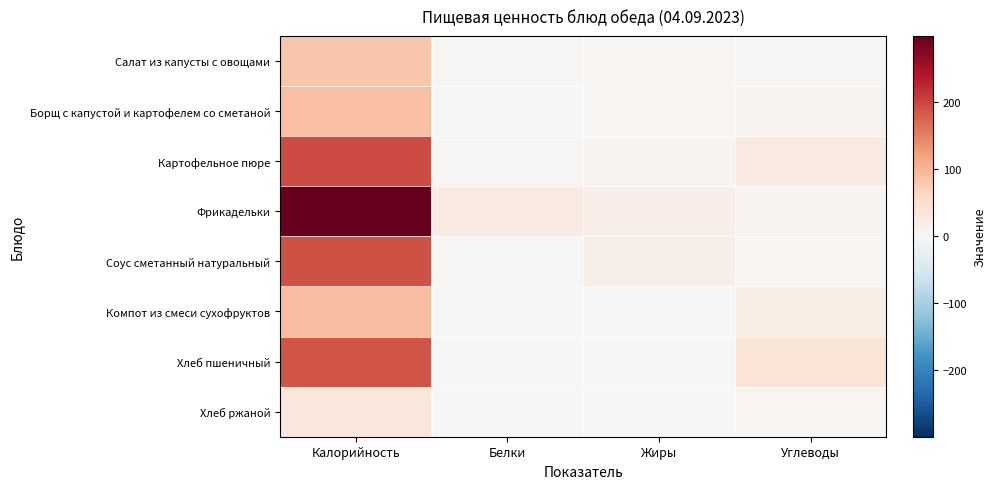

Count the number of categories in the chart.

4